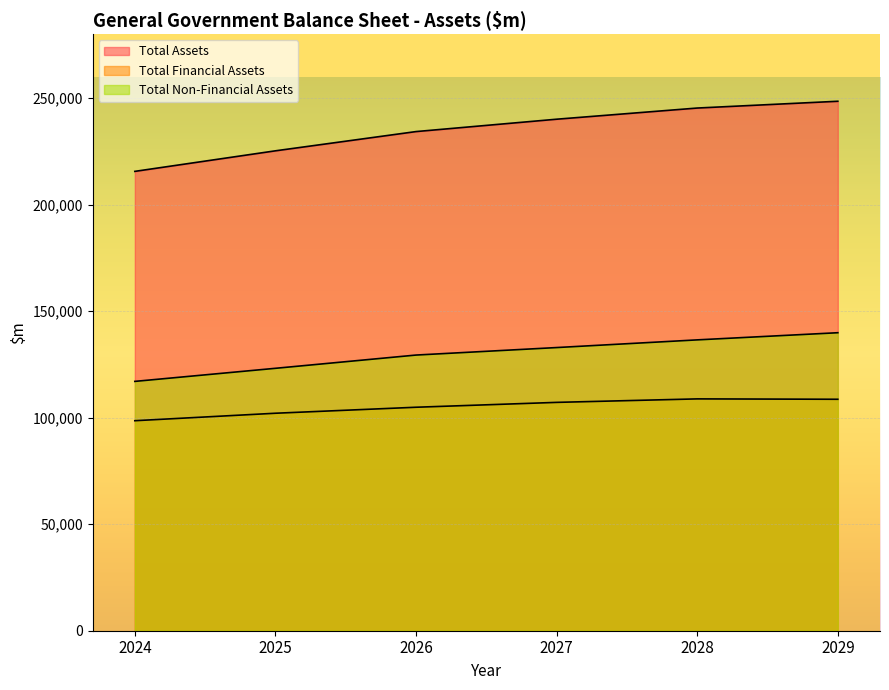

What is the greatest value displayed?

248526